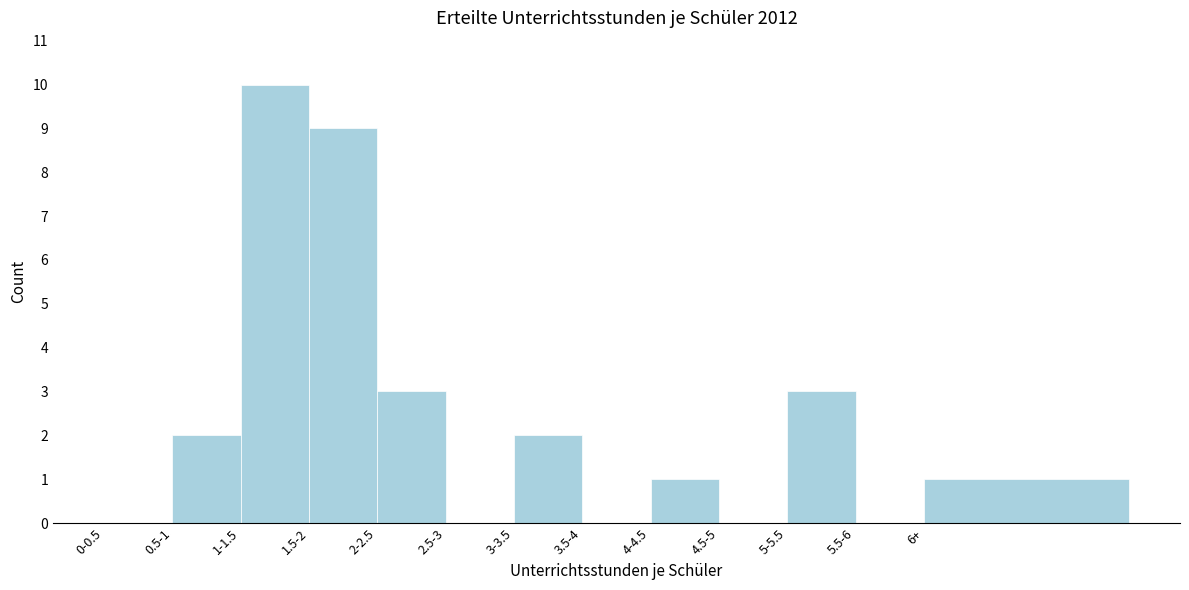

Reading left to right, extract all data points from this chart.

0-0.5=0	0.5-1=2	1-1.5=10	1.5-2=9	2-2.5=3	2.5-3=0	3-3.5=2	3.5-4=0	4-4.5=1	4.5-5=0	5-5.5=3	5.5-6=0	6+=1